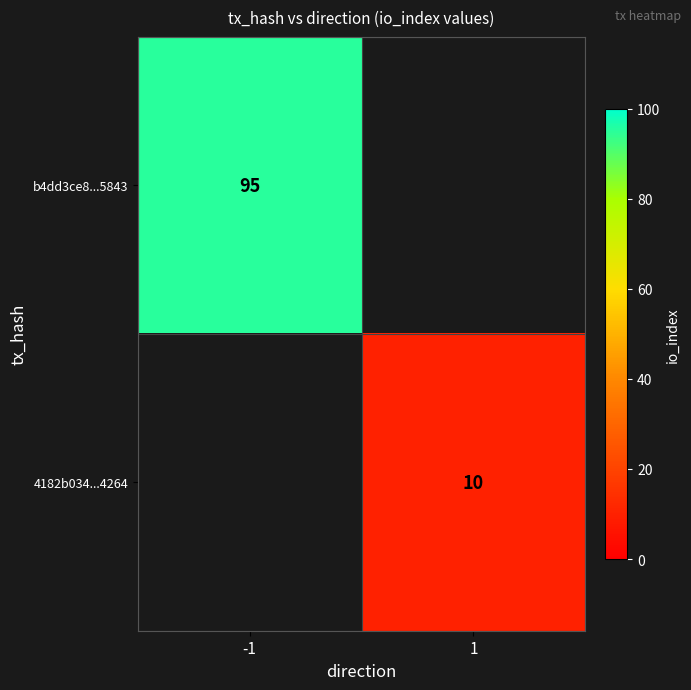

Is it true that b4dd3ce8...5843 equals 130 at -1?

False